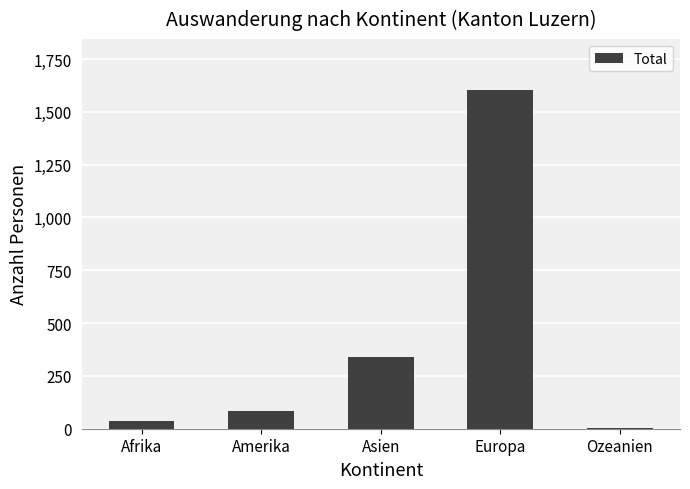

What is the sum of the values at Asien and Europa?

1944